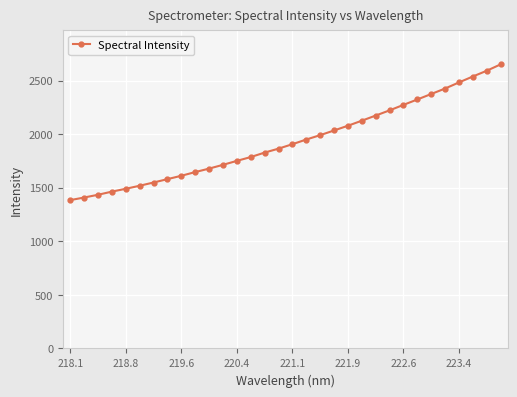

What is the greatest value displayed?

2650.3